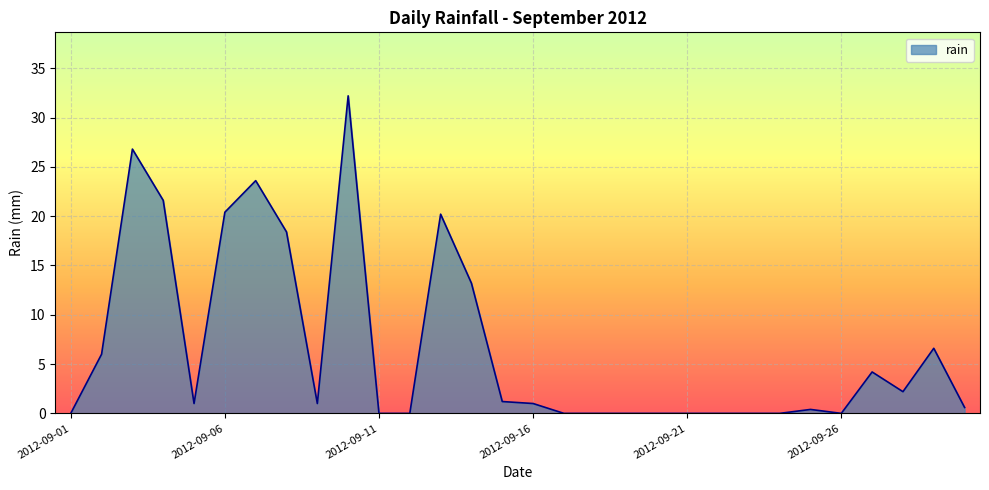

What is the difference between the maximum and minimum values?

32.2